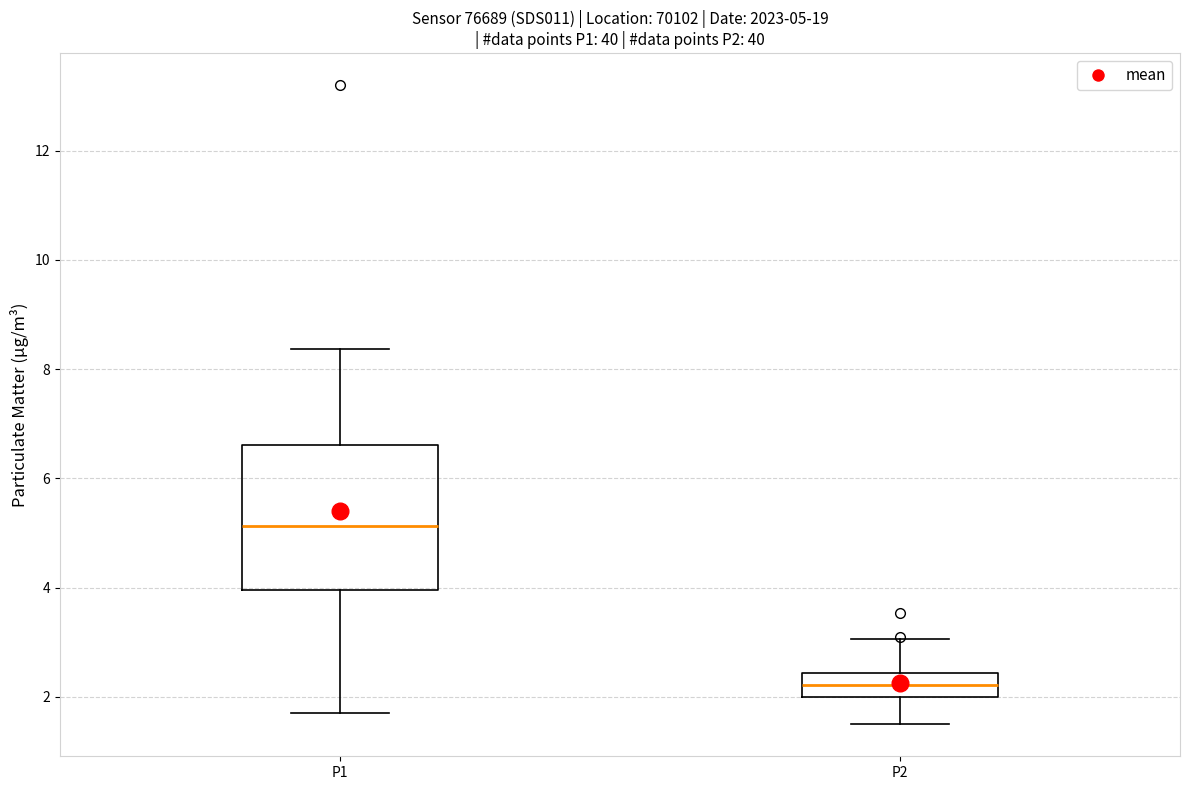

Comparing the boxes themselves (not the whiskers), which one is the tallest?

P1